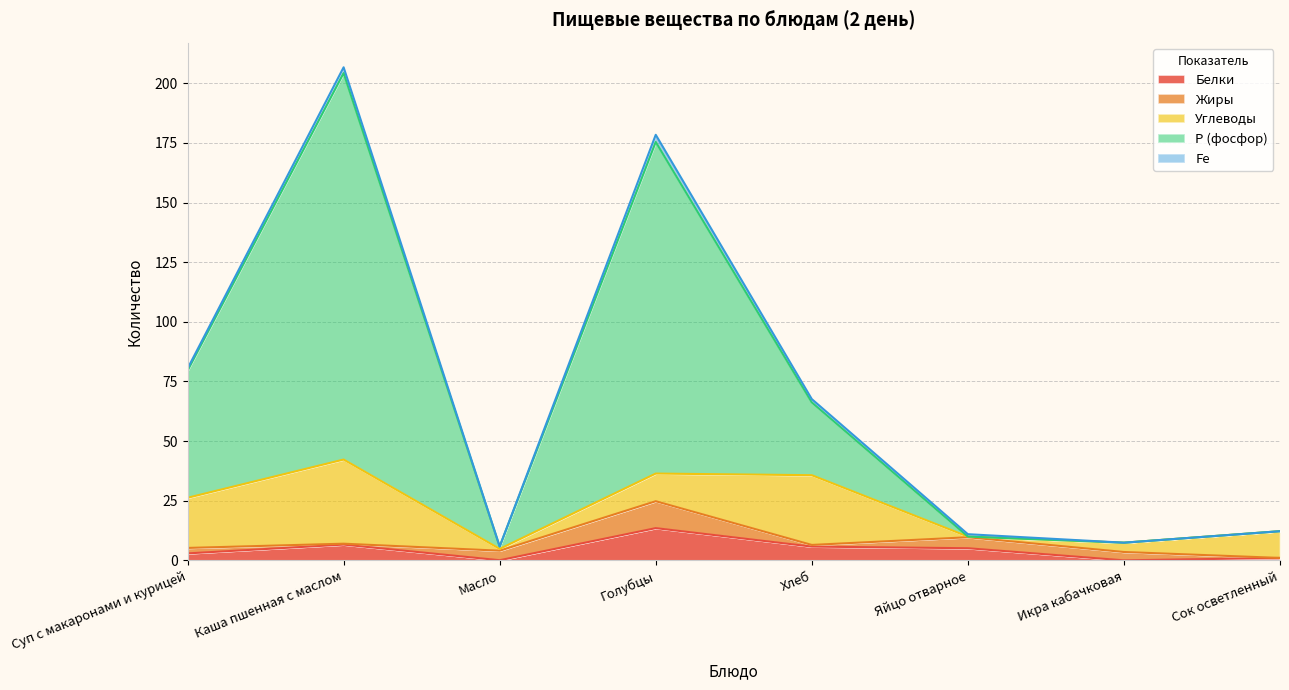

Which category has the highest value in the Жиры series?

Голубцы